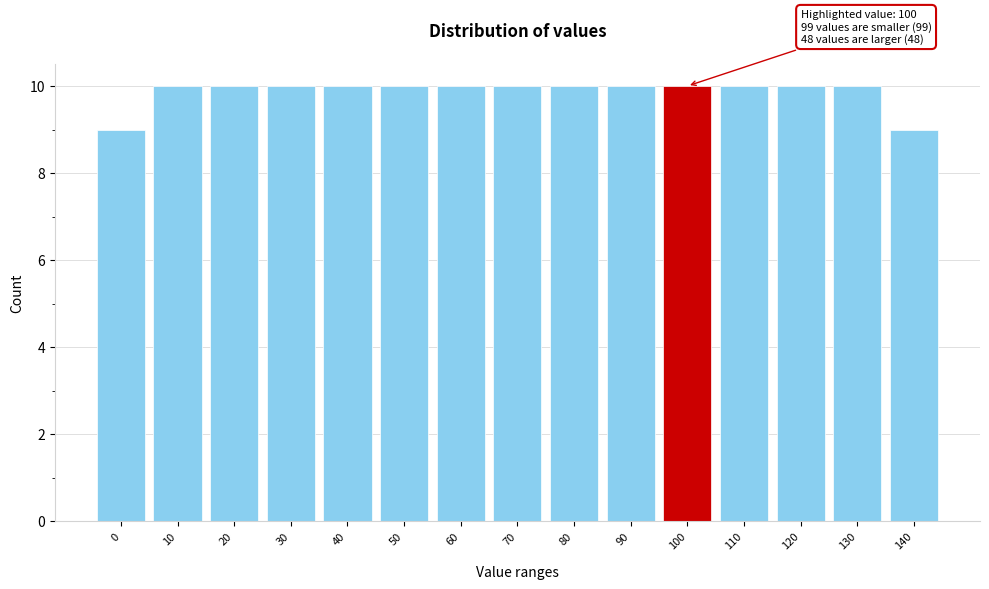

Reading right to left, what are all the values shown in this chart?

9	10	10	10	10	10	10	10	10	10	10	10	10	10	9